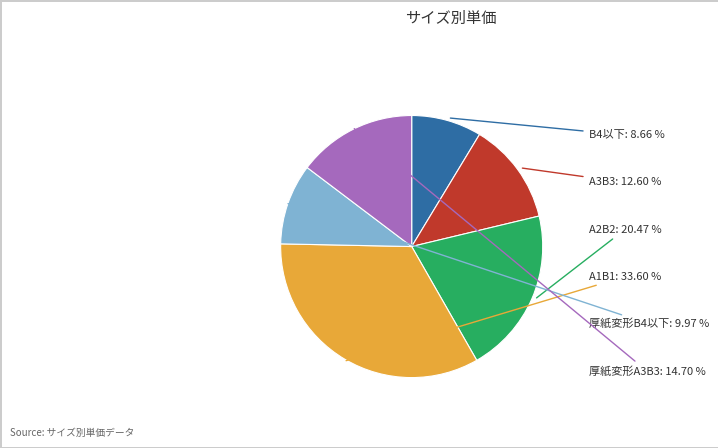

Which slice is the largest?

A1B1